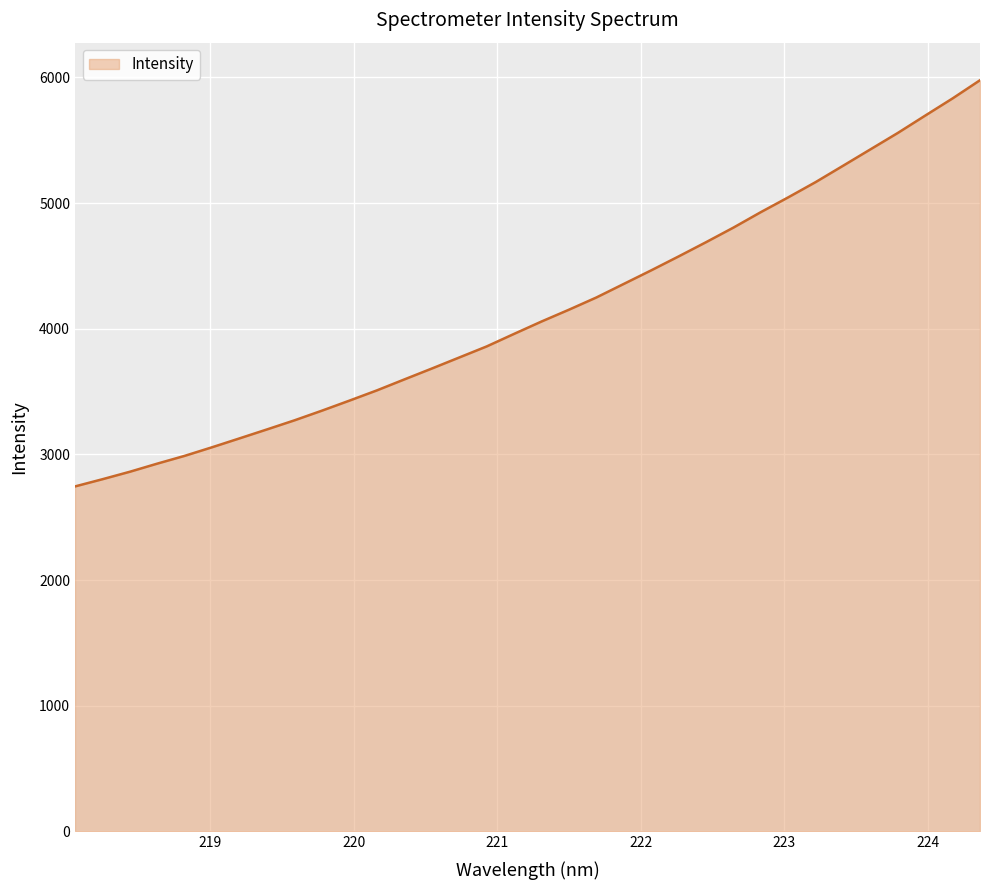

What is the maximum value shown in the chart?

5977.3